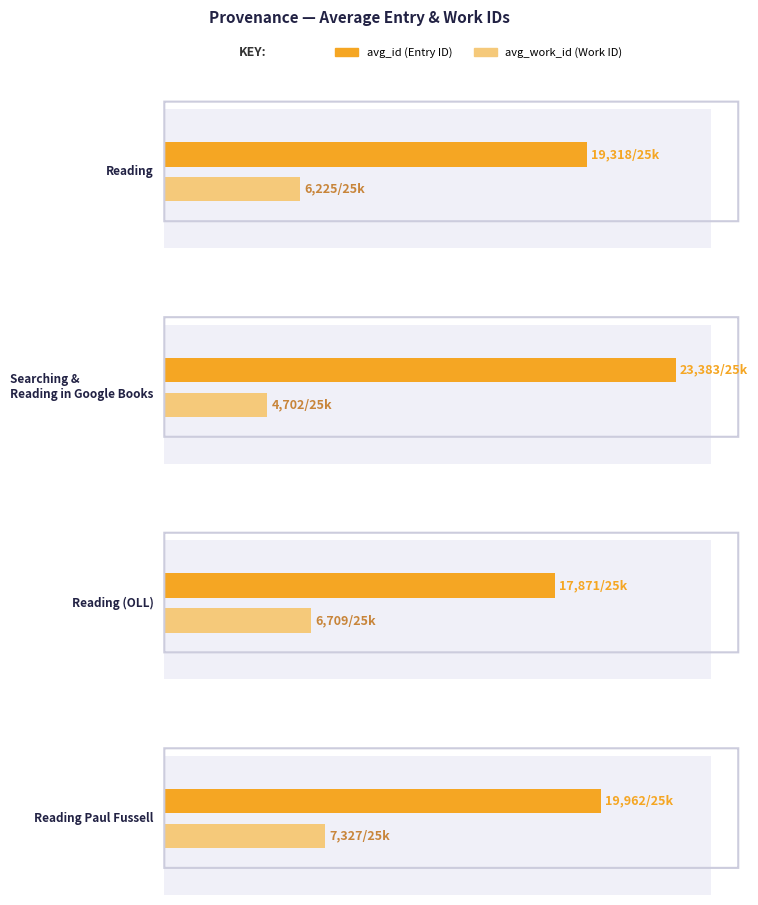

Reading left to right, what are all the values shown in this chart?

avg_id: 19318.0	23383.2	17871.0	19962.0
avg_work_id: 6224.8	4702.0	6709.0	7327.0